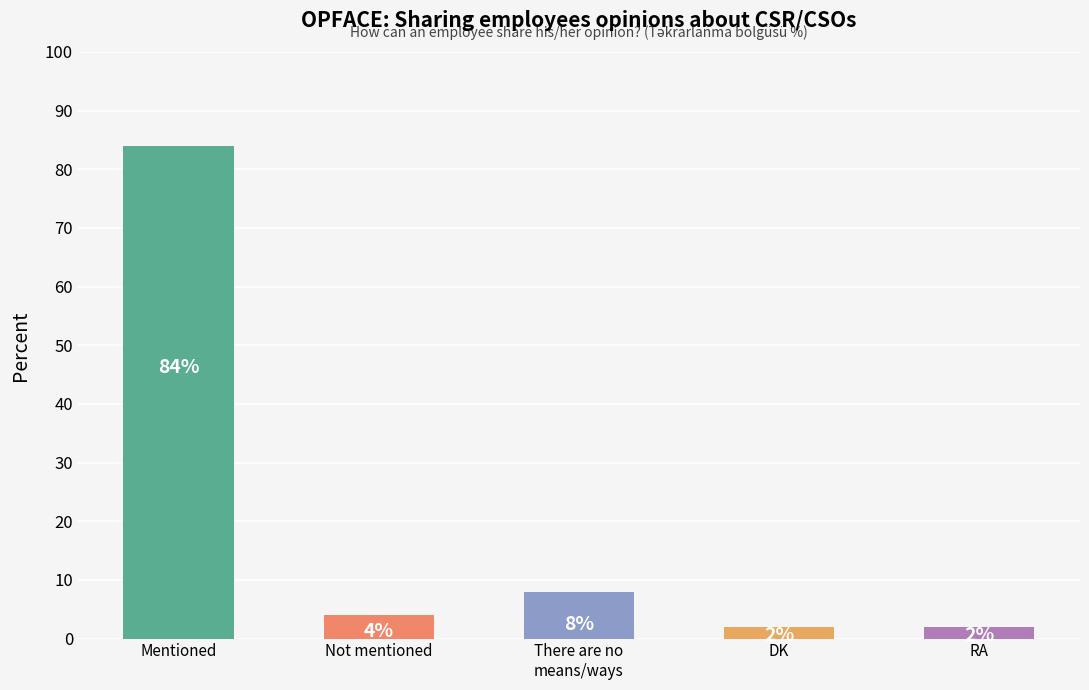

What is the sum of all values?

100